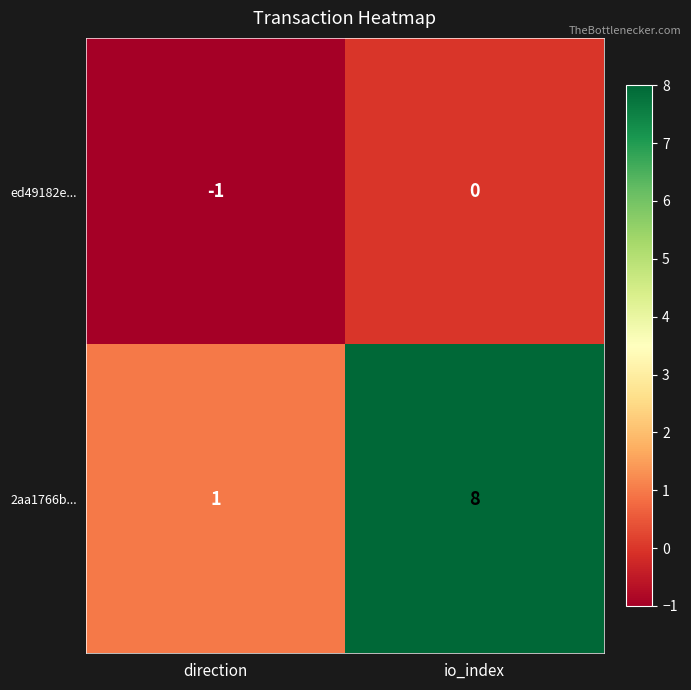

What is the difference between the maximum and minimum values in the 2aa1766b... series?

7